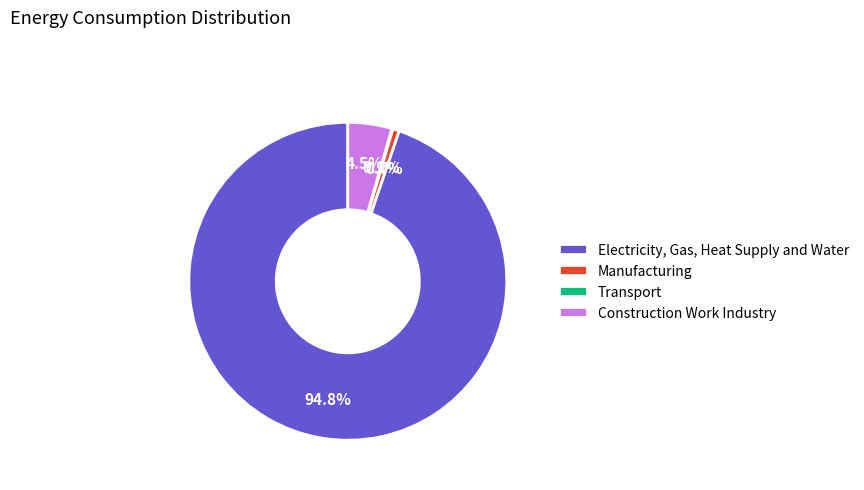

Which slice represents more than half of the pie?

Electricity, Gas, Heat Supply and Water